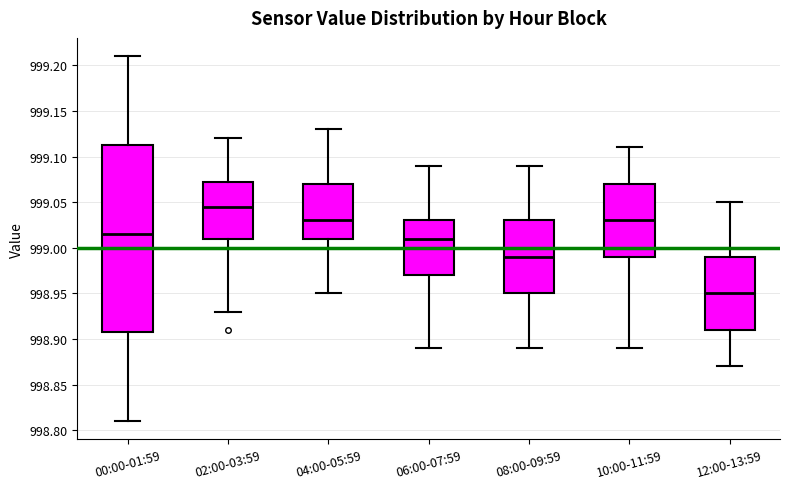

Which box has the highest median line?

02:00-03:59